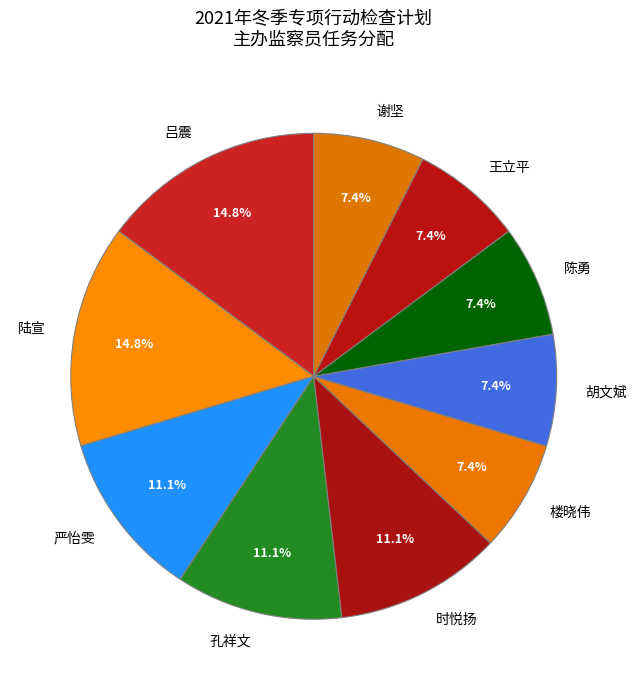

Does 陈勇 represent more than half of the total?

No